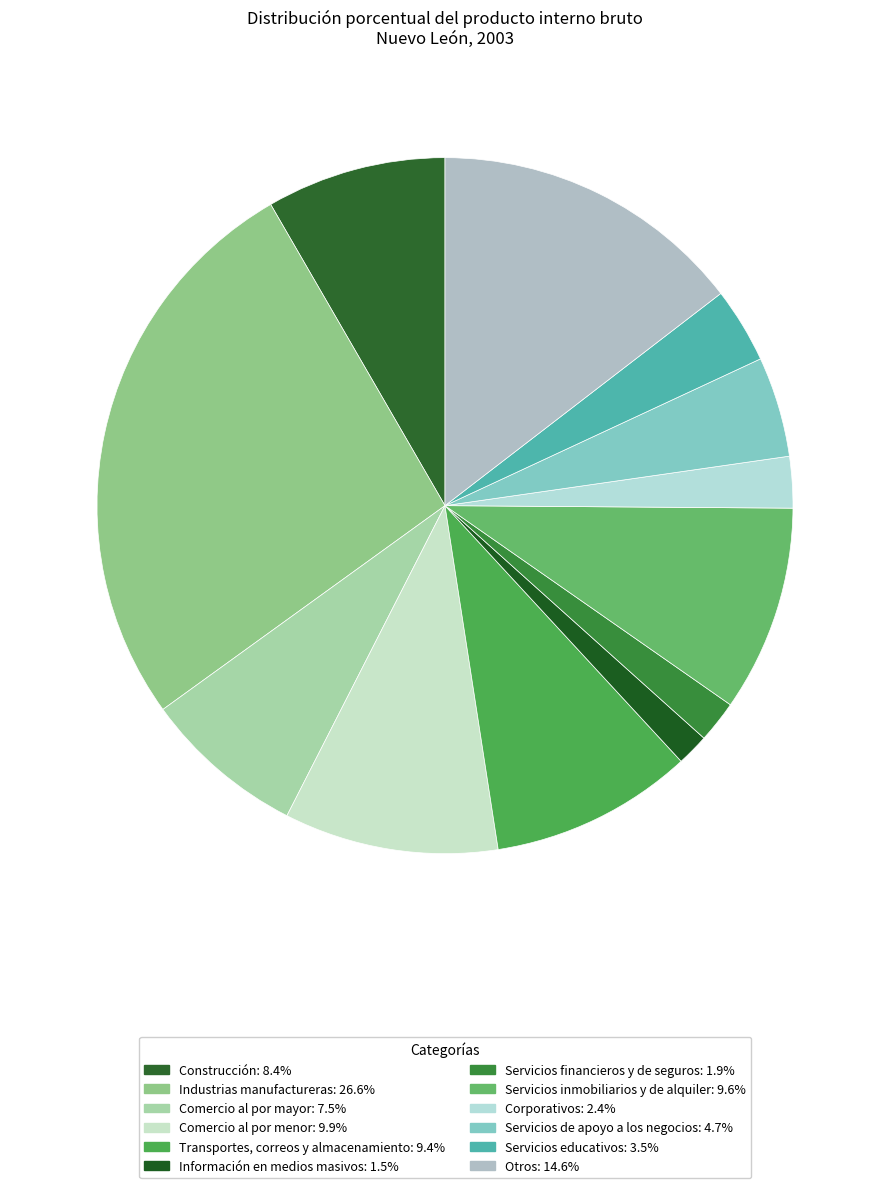

Is it true that Industrias manufactureras is 27% of the pie?

True